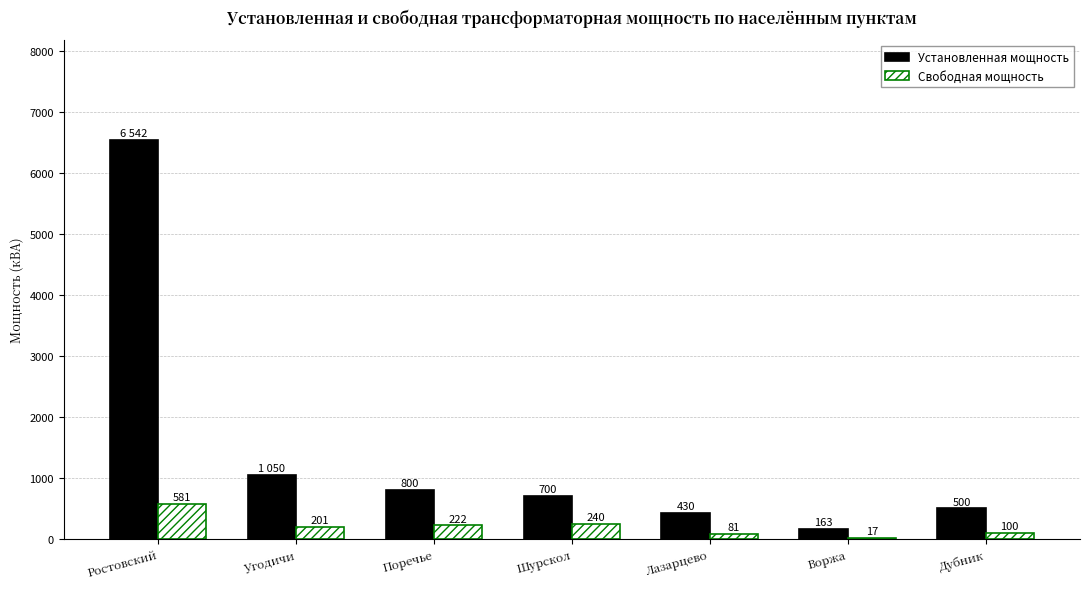

What is the maximum value shown in the chart?

6542